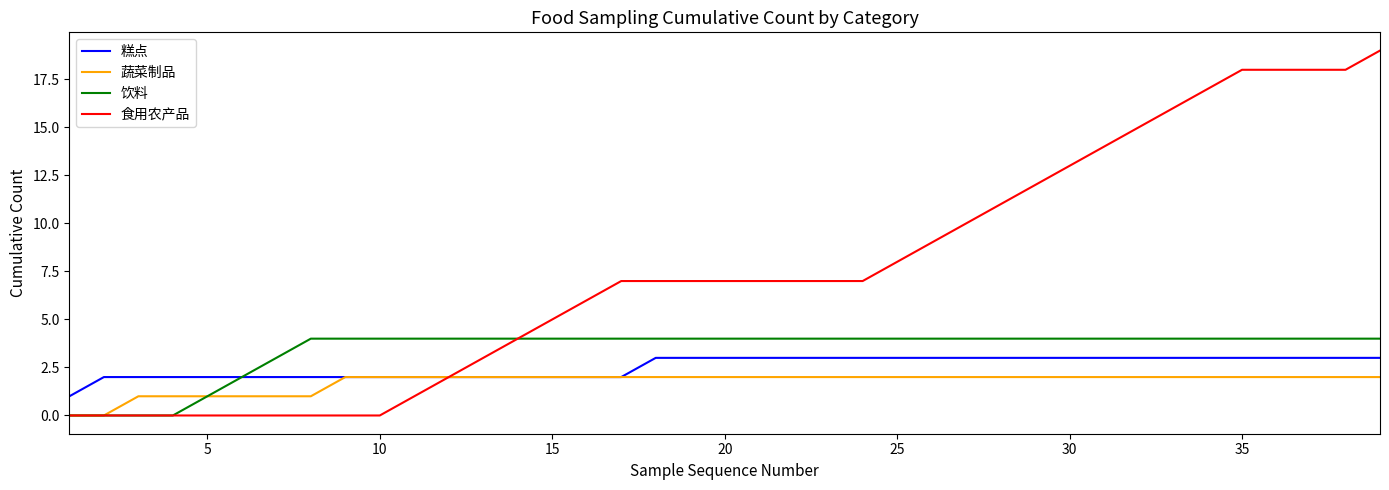

Count the number of categories in the chart.

39